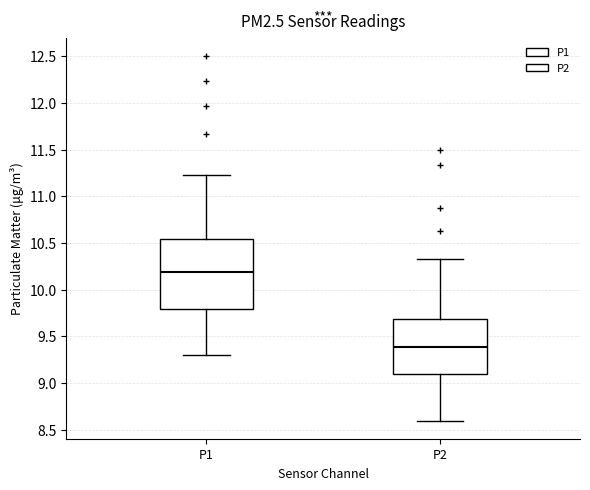

Comparing the boxes themselves (not the whiskers), which one is the tallest?

P1